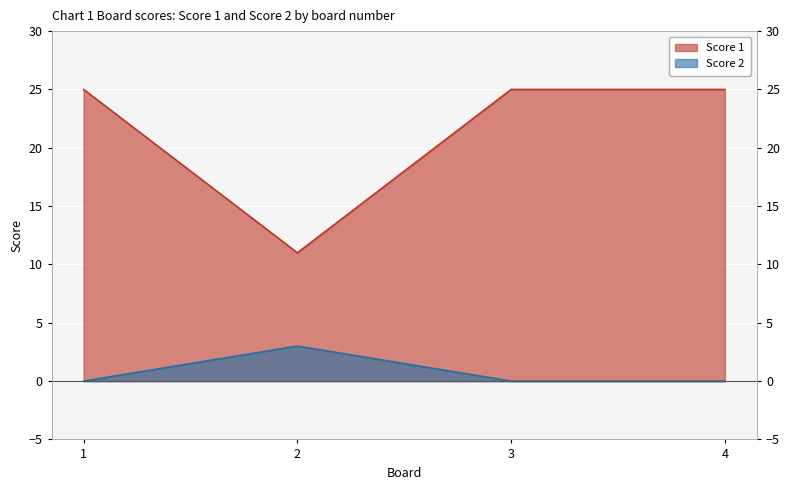

Reading left to right, transcribe all the data shown in this chart.

Score 1: 1=25	2=11	3=25	4=25
Score 2: 1=0	2=3	3=0	4=0